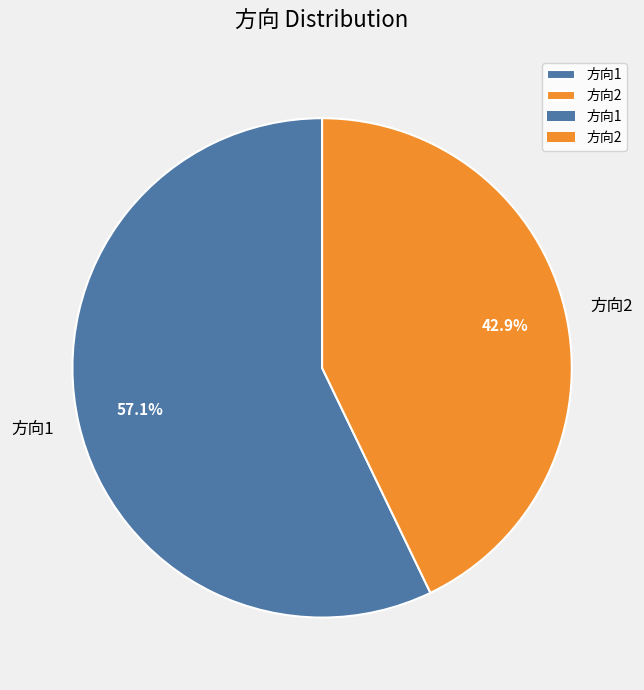

Rank the categories by value from highest to lowest.

方向1, 方向2